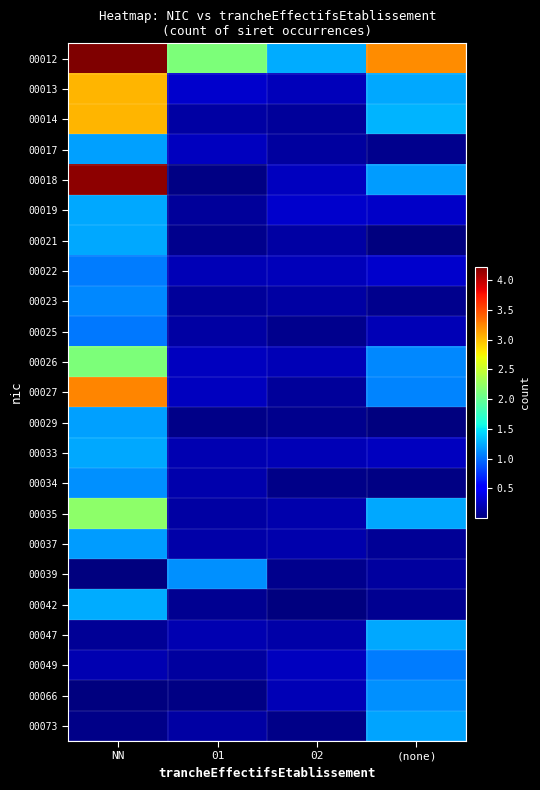

What is the spread (max minus min) of values at NN?

4.2